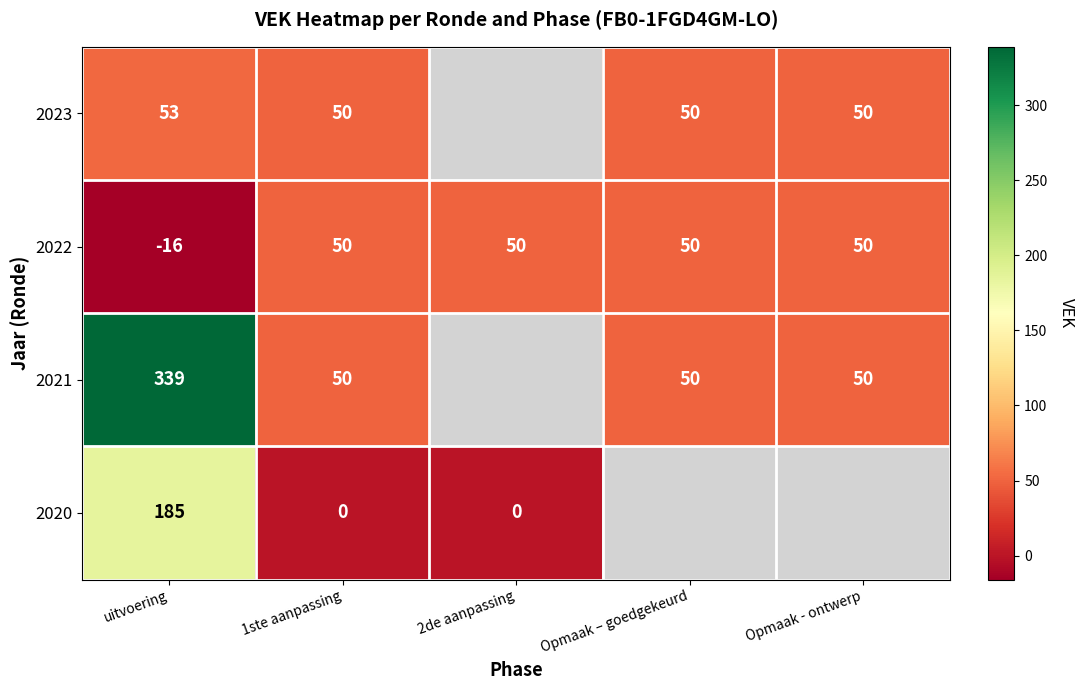

True or false: 2022 has a value of -22.2 at uitvoering.

False